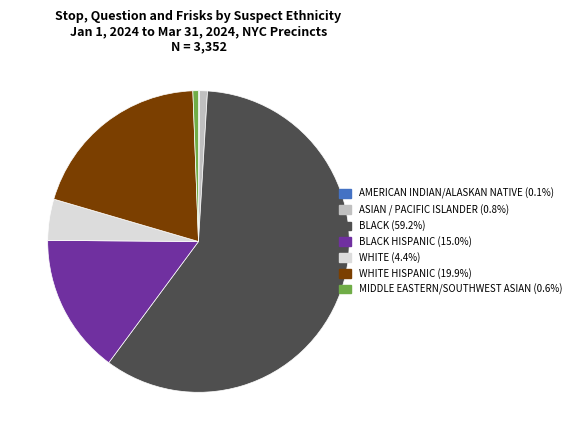

Does any single category account for the majority?

Yes